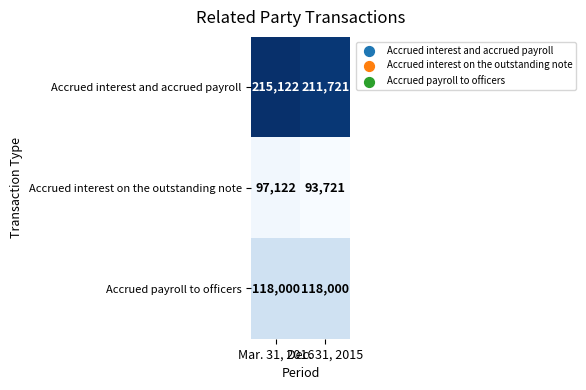

At how many categories does at least one series exceed 157559?

2